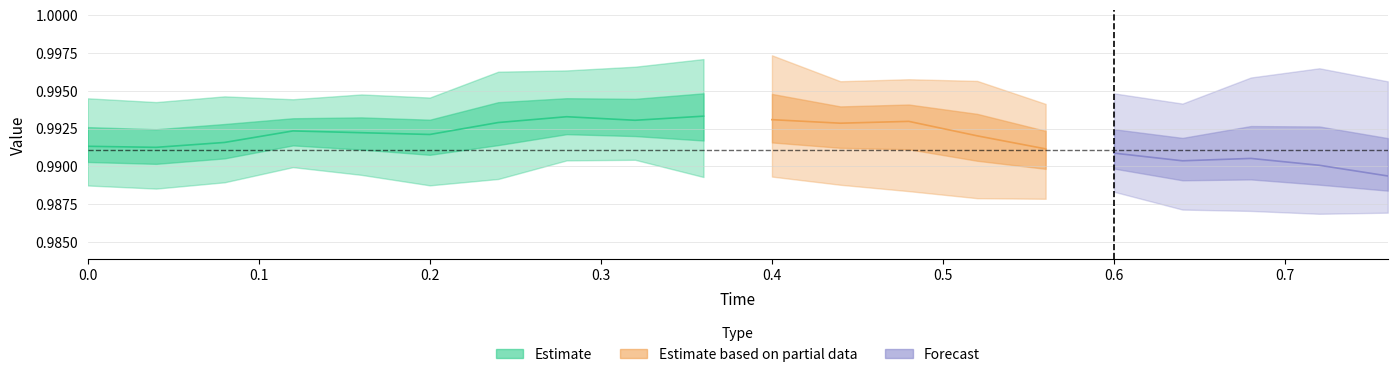

True or false: actual and reference cross at least once.

False